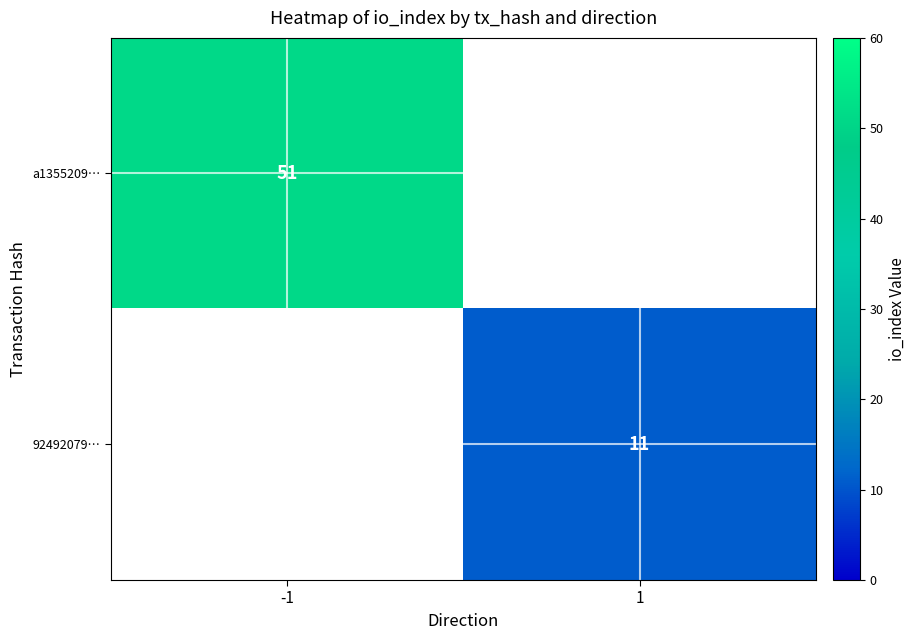

The 92492079… series shows 15 at 1. True or false?

False